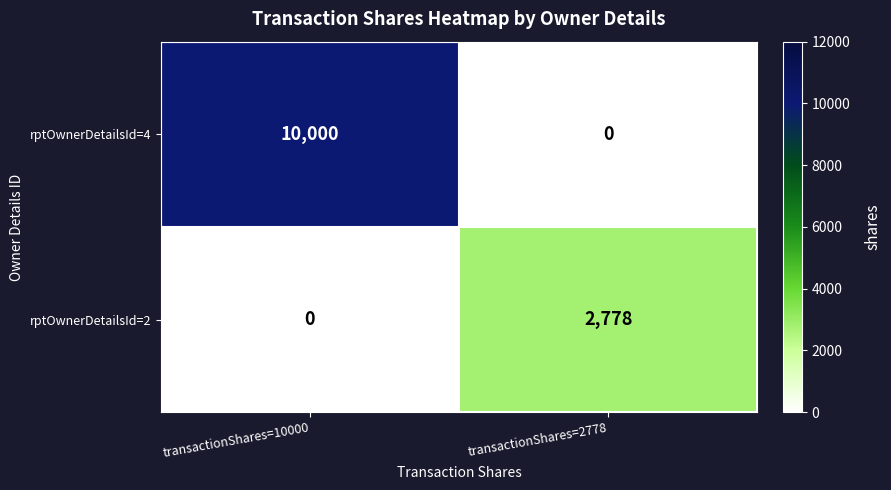

Is it true that rptOwnerDetailsId=4 equals -3041 at transactionShares=2778?

False